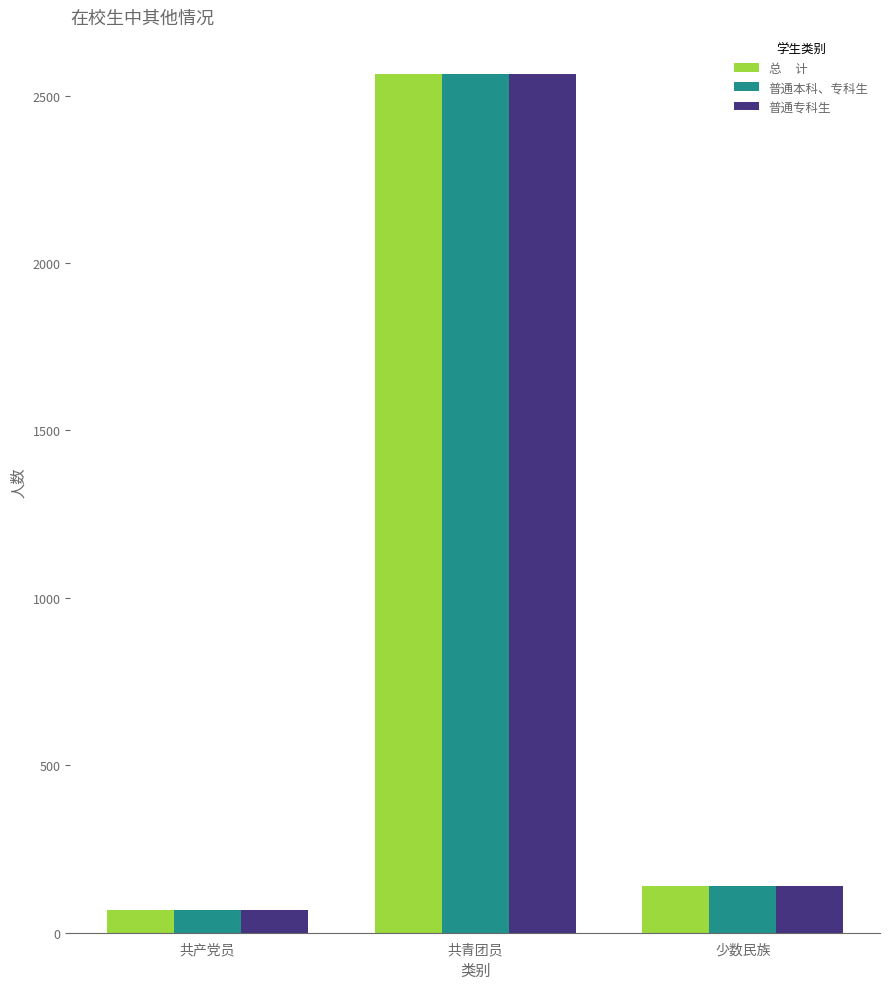

What is the smallest value displayed?

69